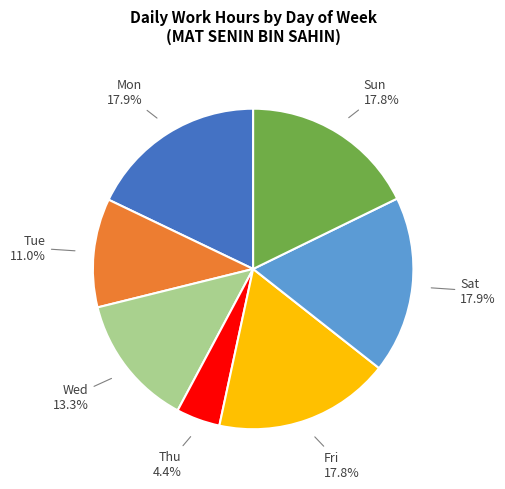

Does any single category account for the majority?

No